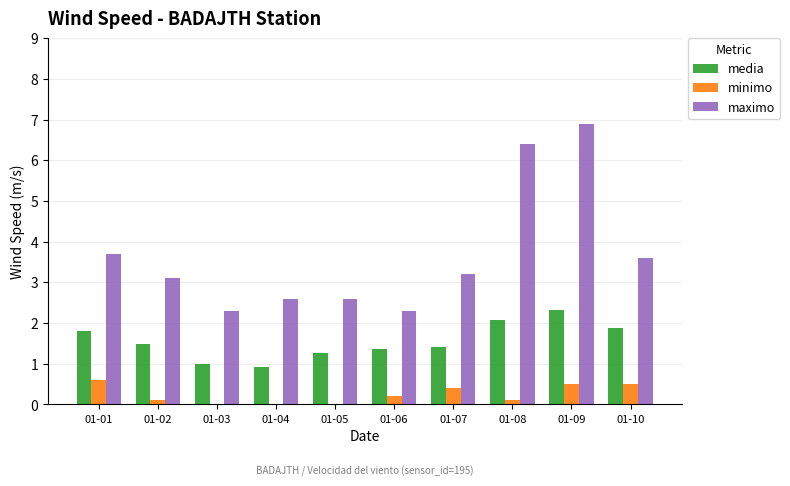

Which series changed the most between 01-07 and 01-08?

maximo